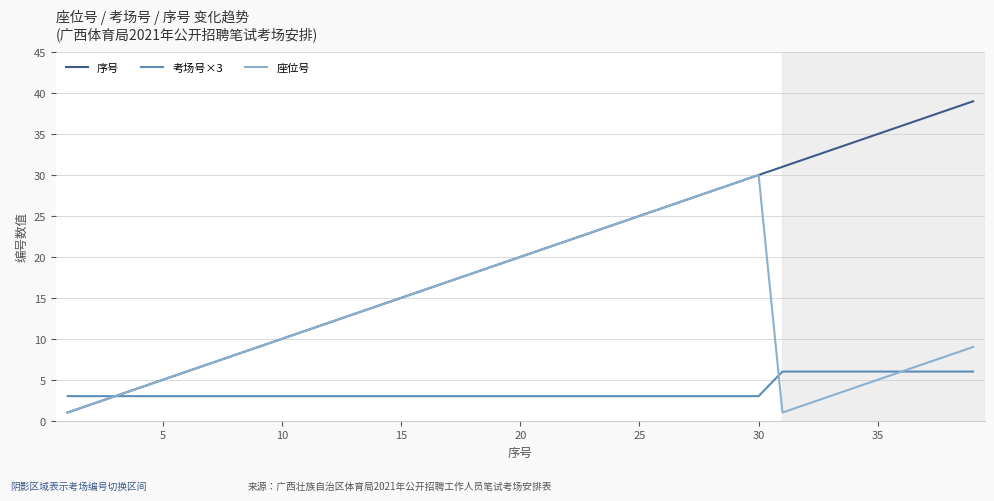

Which series has the widest spread of values?

序号